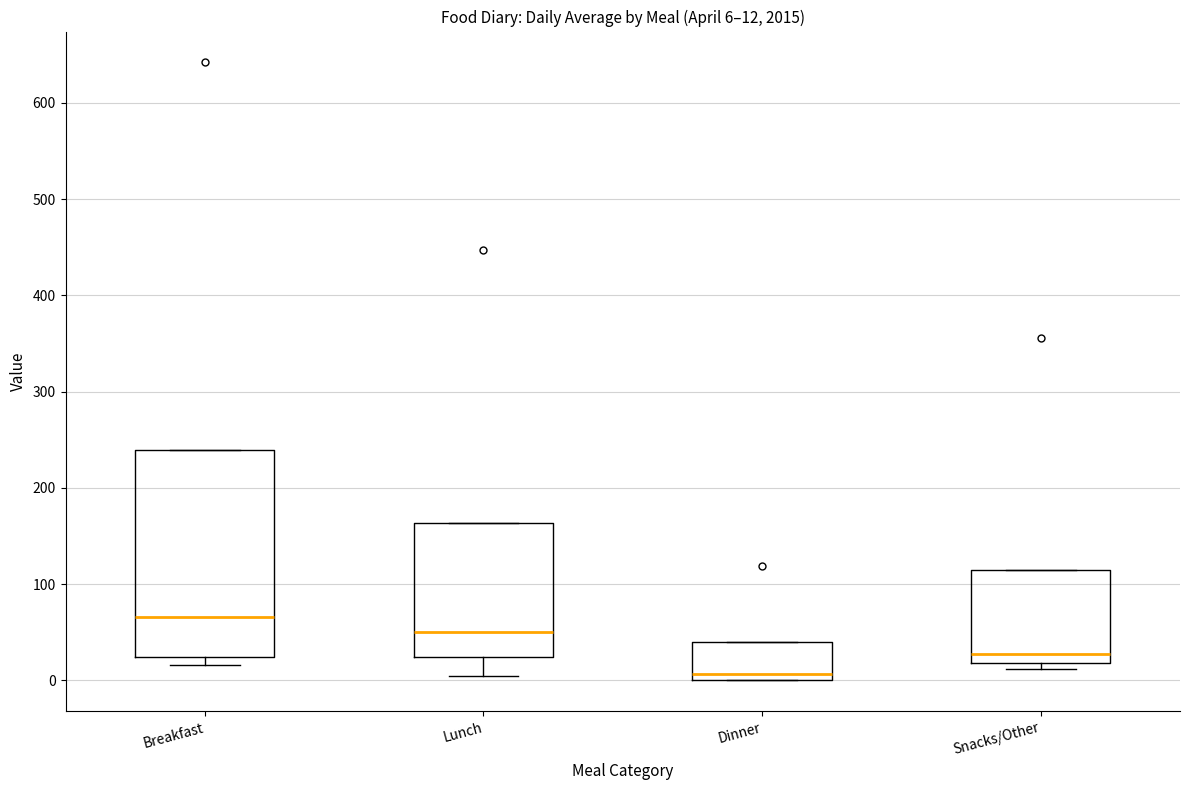

Which box is the tallest, from its lower edge to its upper edge?

Breakfast